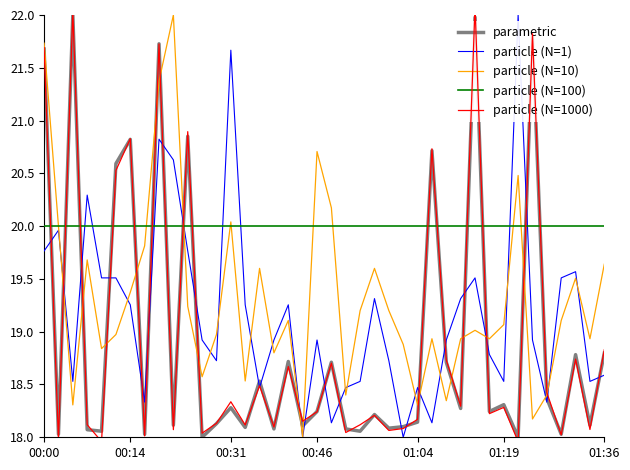

True or false: particle (N=10) has more than 1 points higher than both neighbors.

True